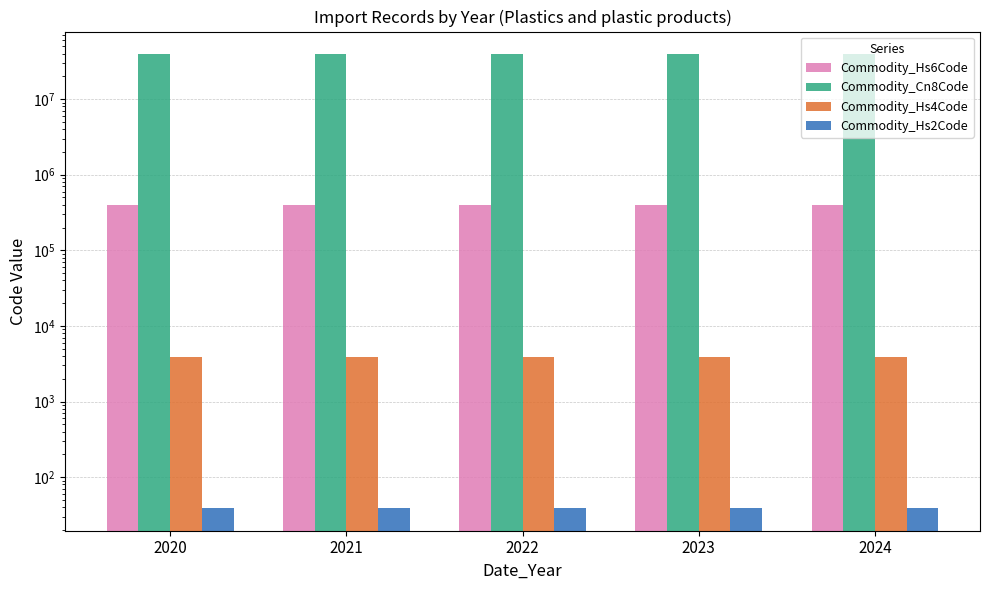

At how many categories does at least one series exceed 496519?

5